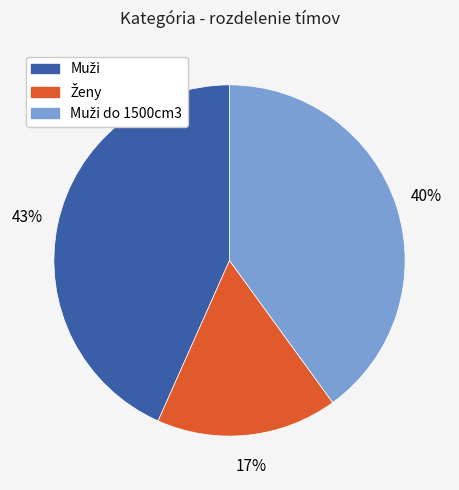

To the nearest percent, what is the average slice percentage?

33%